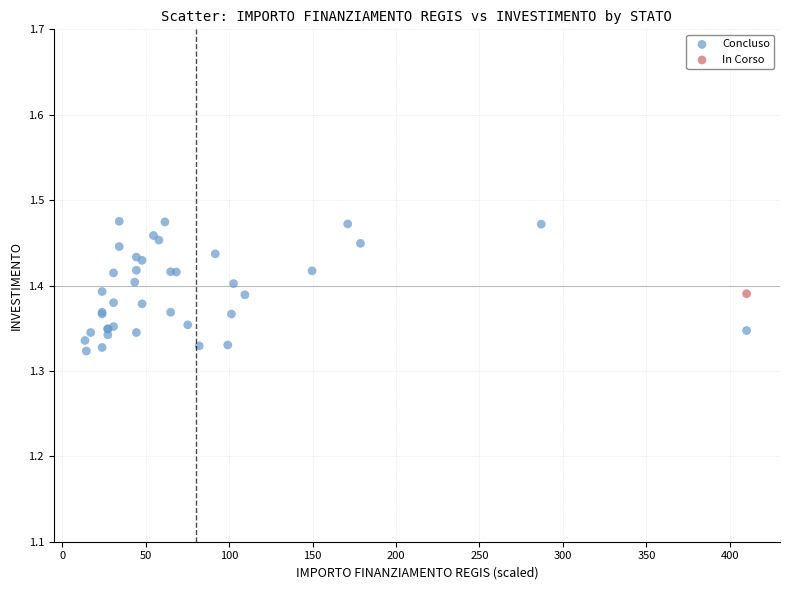

What are all the series names shown in the legend?

Concluso, In Corso